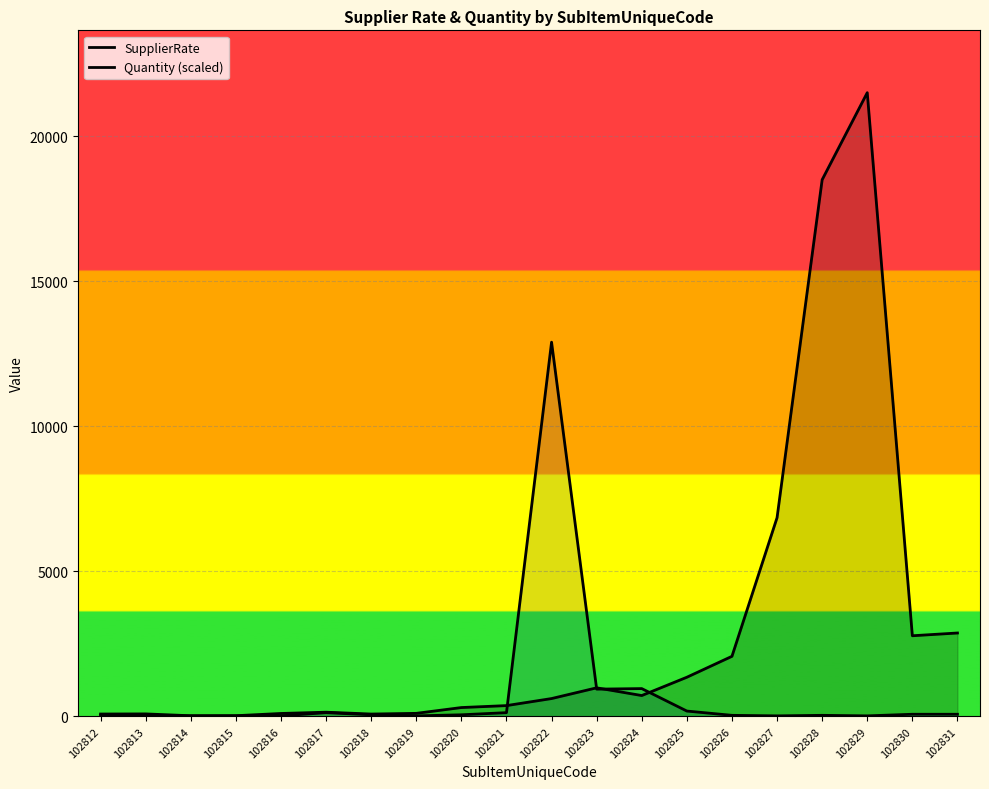

After their last crossing, which series has the higher values: Quantity (scaled) or SupplierRate?

SupplierRate